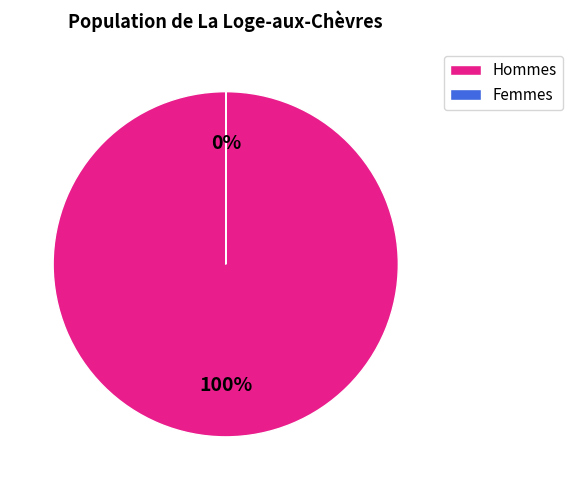

Is it true that Hommes is 100% of the pie?

True